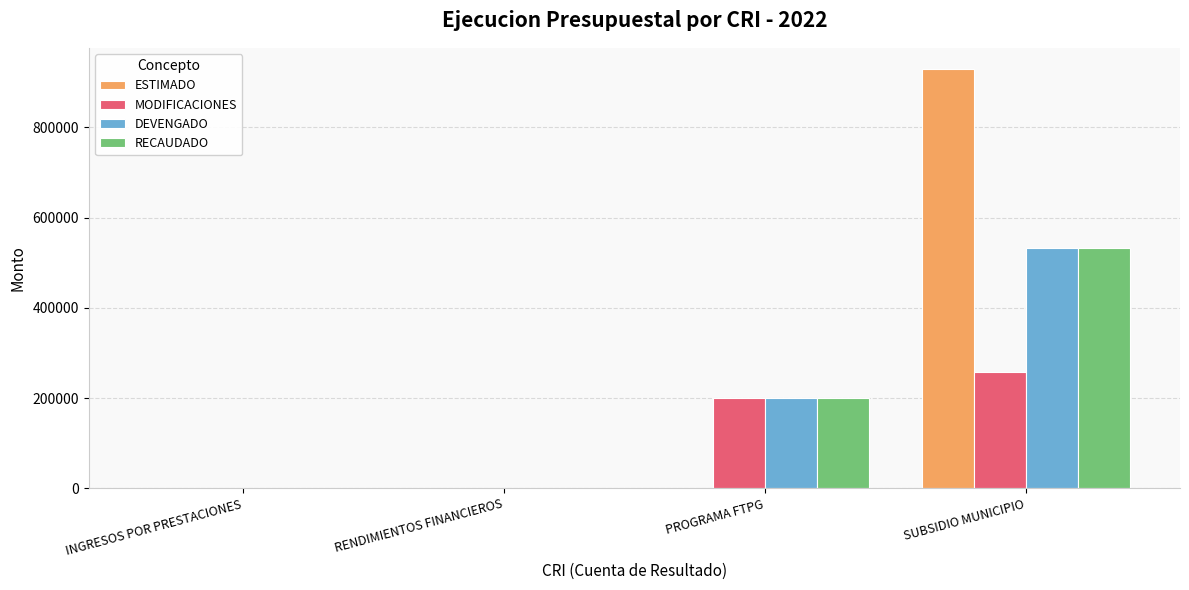

Between RENDIMIENTOS FINANCIEROS and PROGRAMA FTPG, which series saw the biggest shift?

MODIFICACIONES